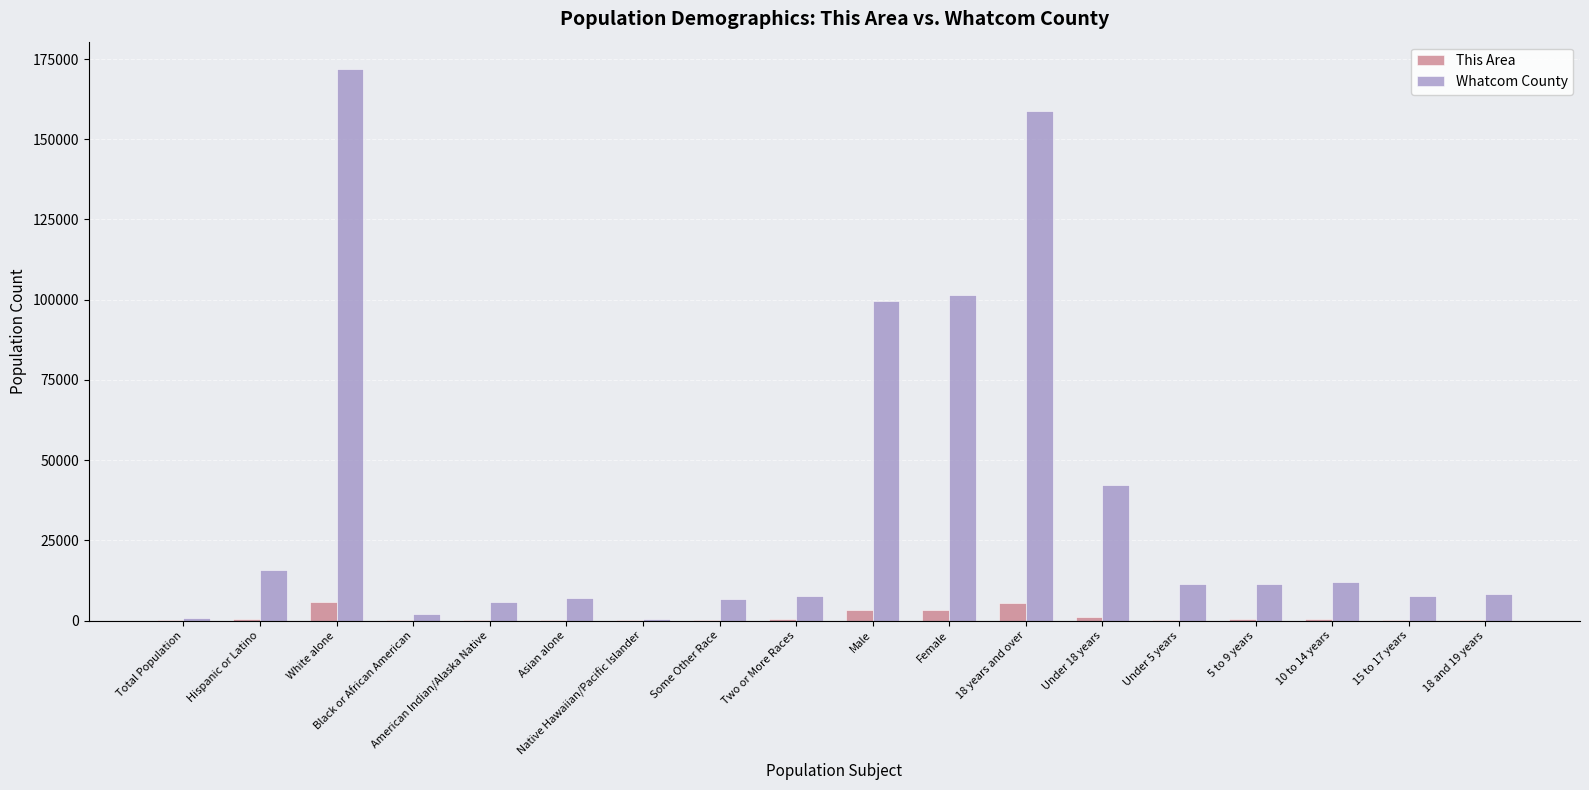

Which series has the largest range (max minus min)?

Whatcom County